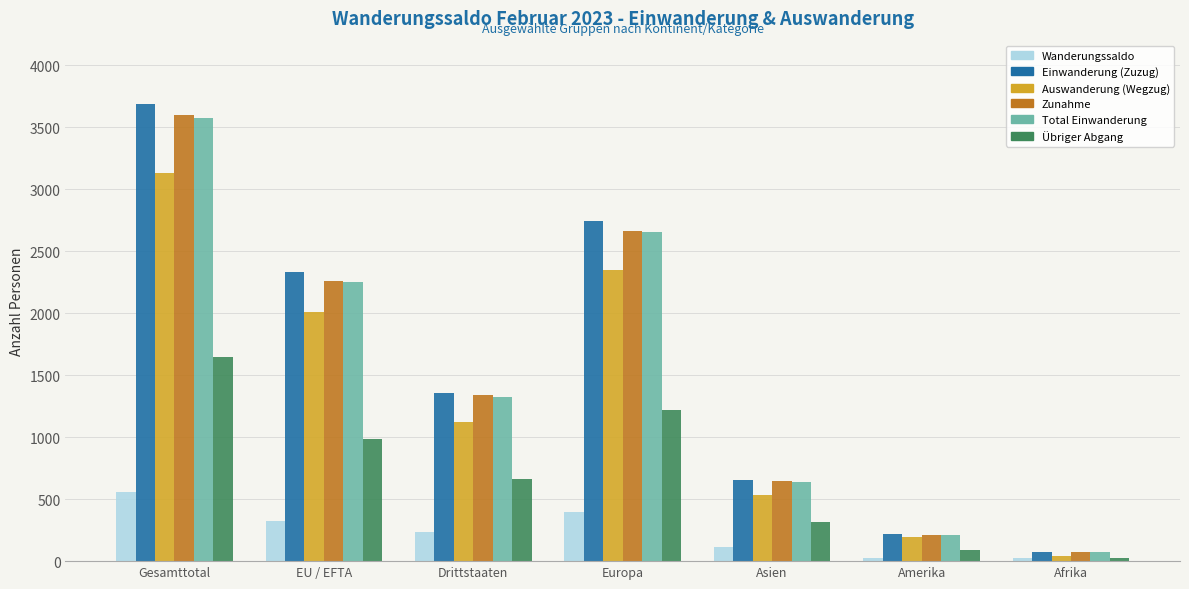

What is the value of the Einwanderung (Zuzug) bar at the 4th from the left?

2744